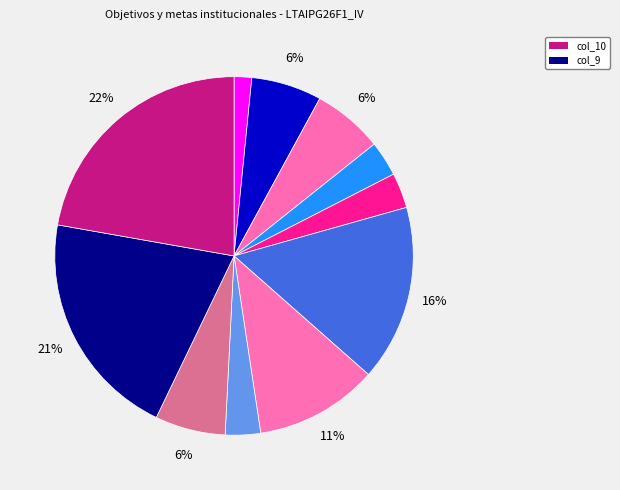

How many segments does this pie chart have?

11